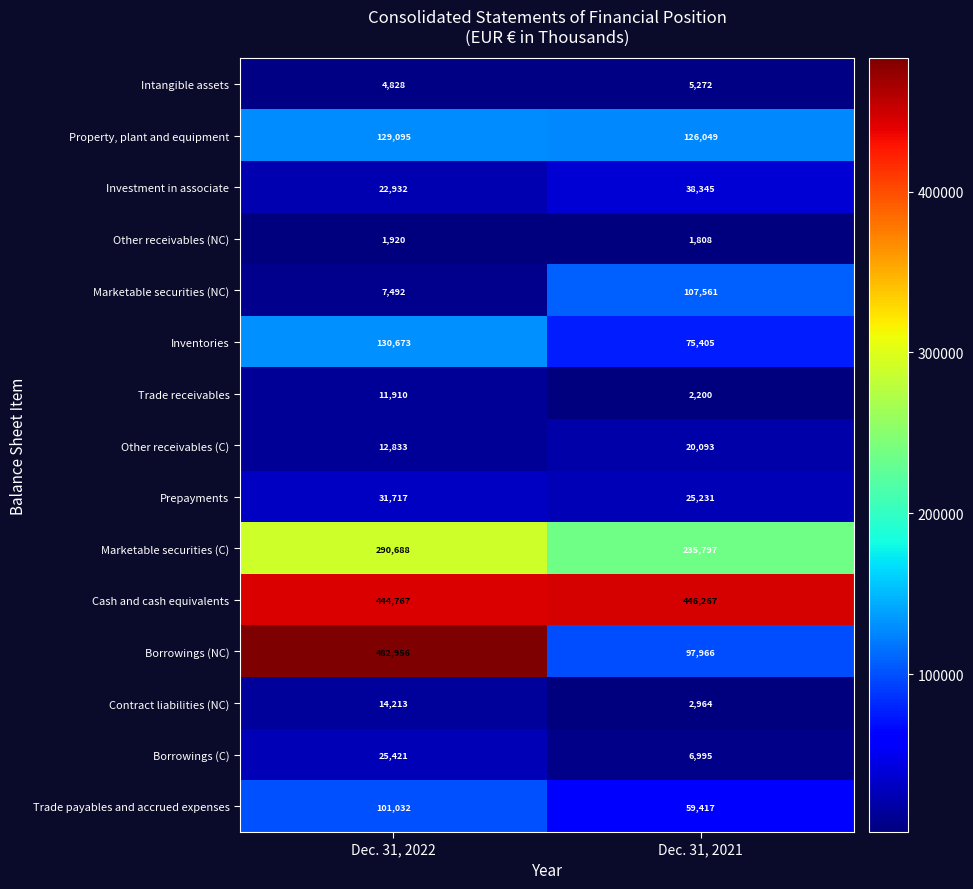

At how many categories does at least one series exceed 365162?

2